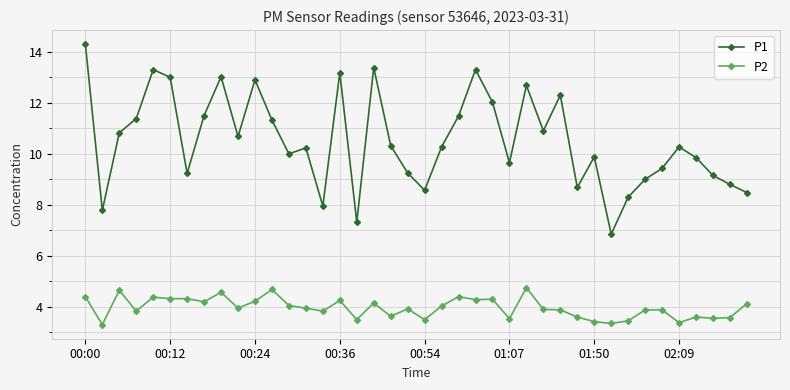

Which series has the largest total across all categories?

P1